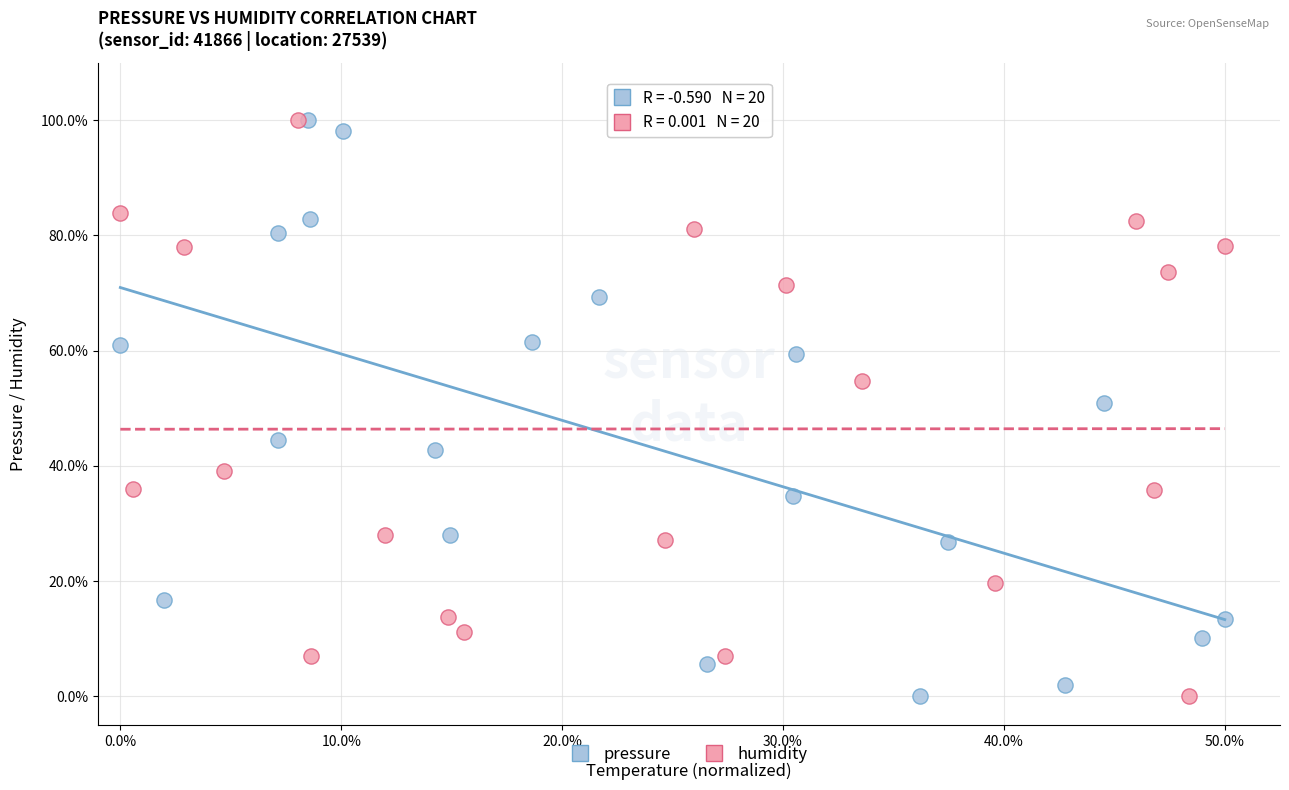

What are all the series names shown in the legend?

pressure, humidity